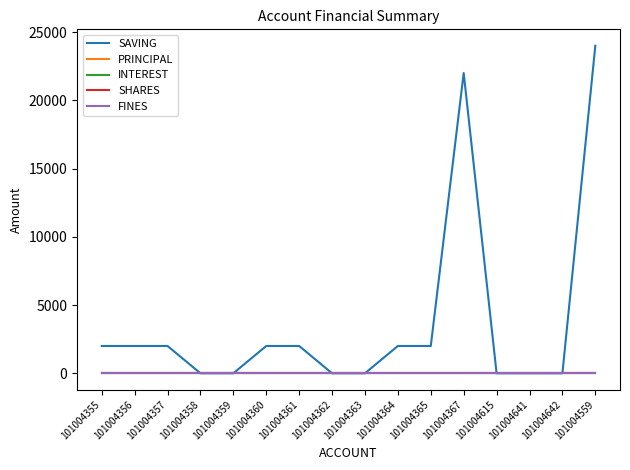

Is this an area chart (filled region under the line)?

No